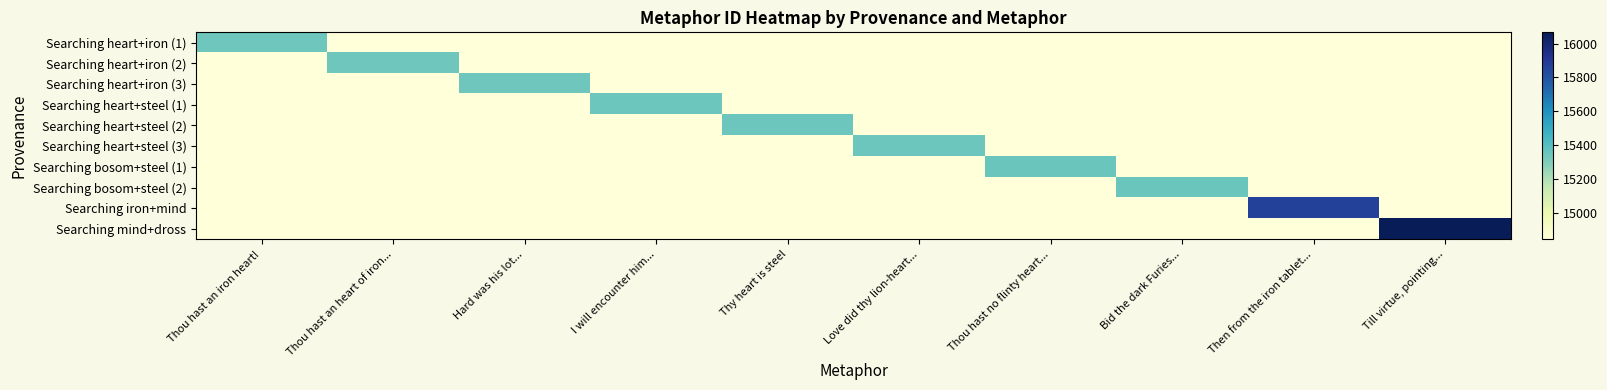

Which series has the widest spread of values?

Searching mind+dross